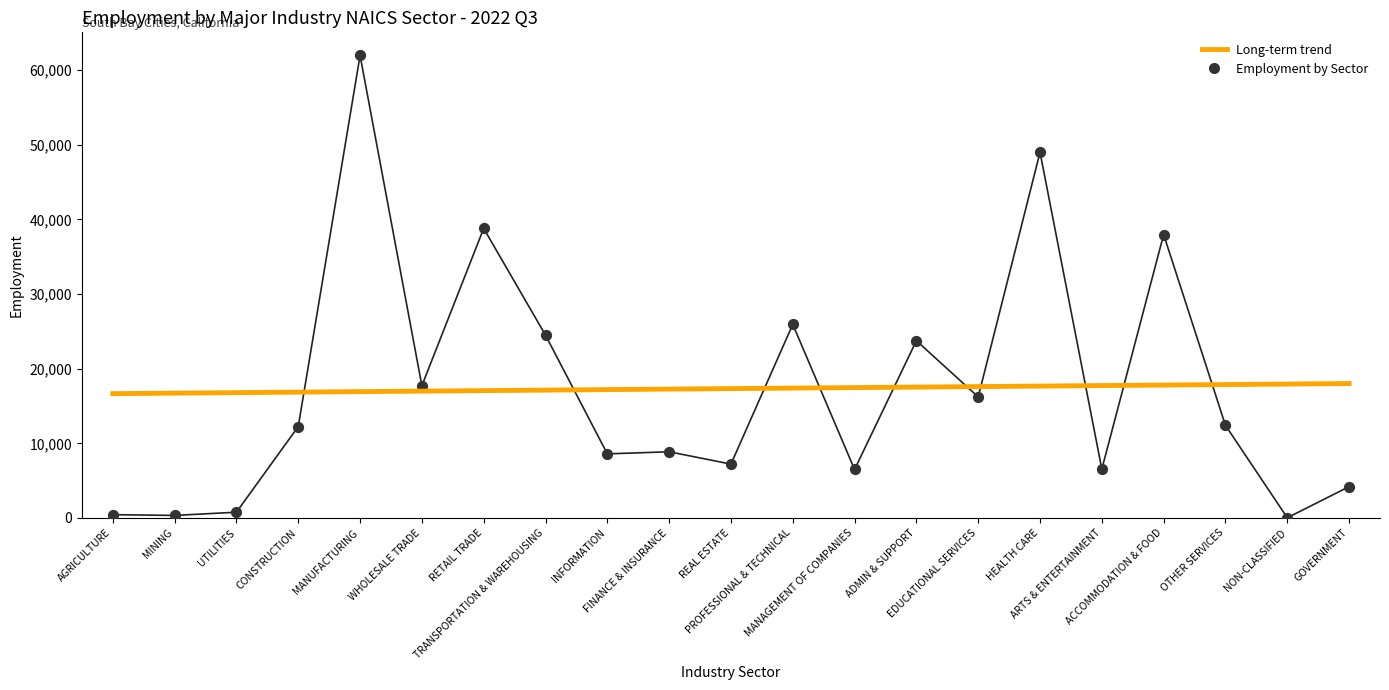

What is the greatest value displayed?

61963.0